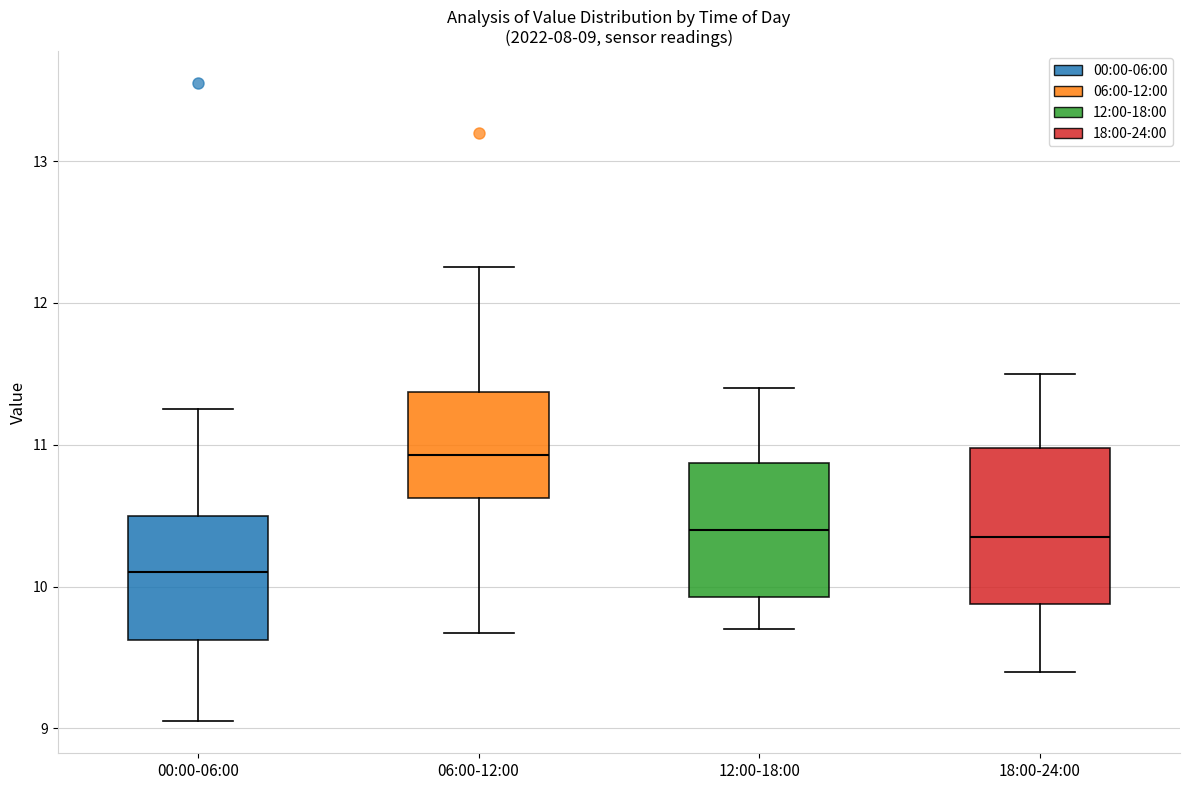

Which box's median line is the lowest?

00:00-06:00